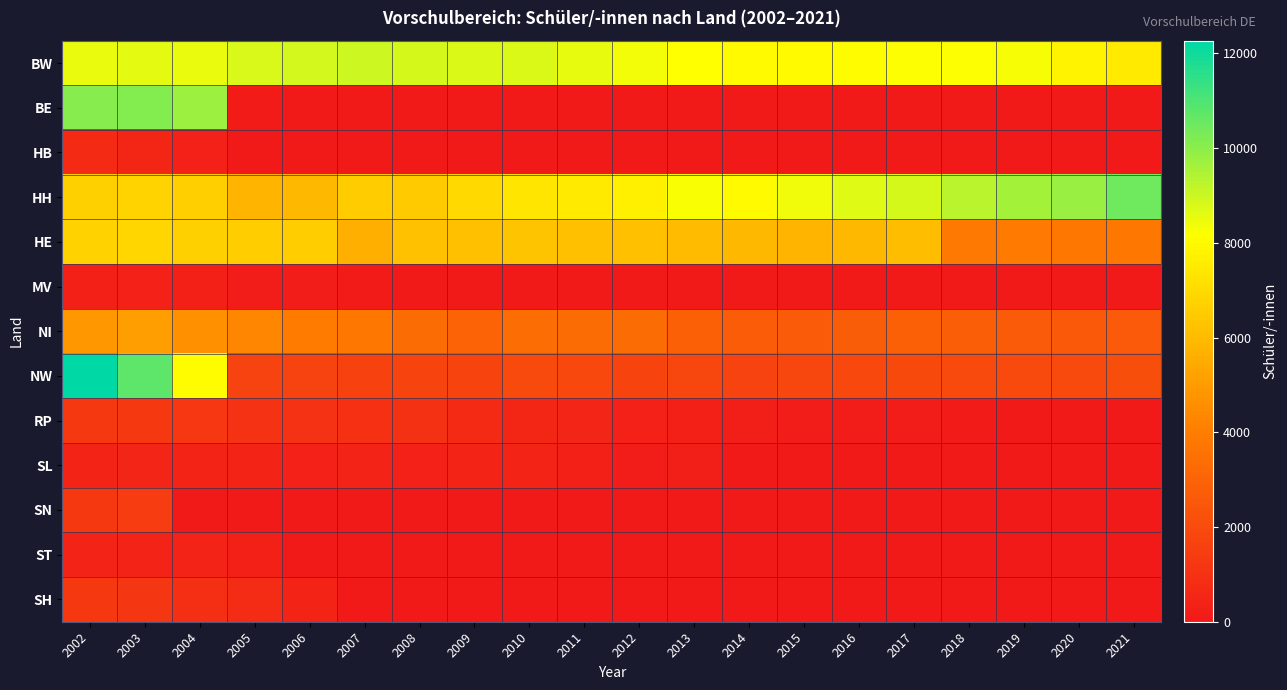

At 2003, list the series in order from largest to smallest.

NW, BE, BW, HE, HH, NI, SN, RP, SH, HB, SL, ST, MV